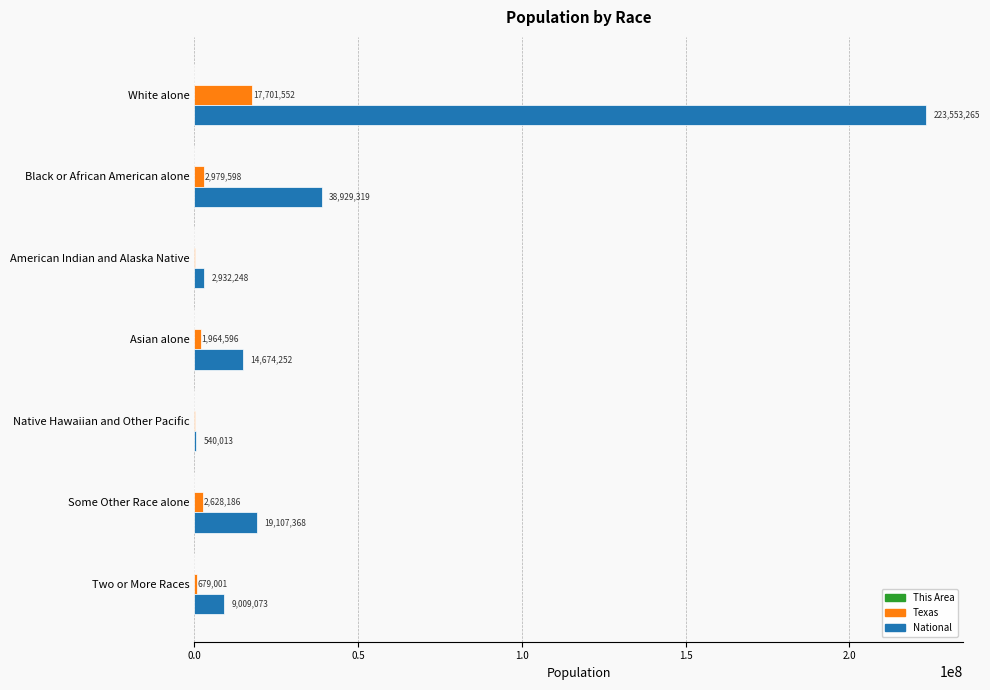

What is the average value of the Texas series?

3735080